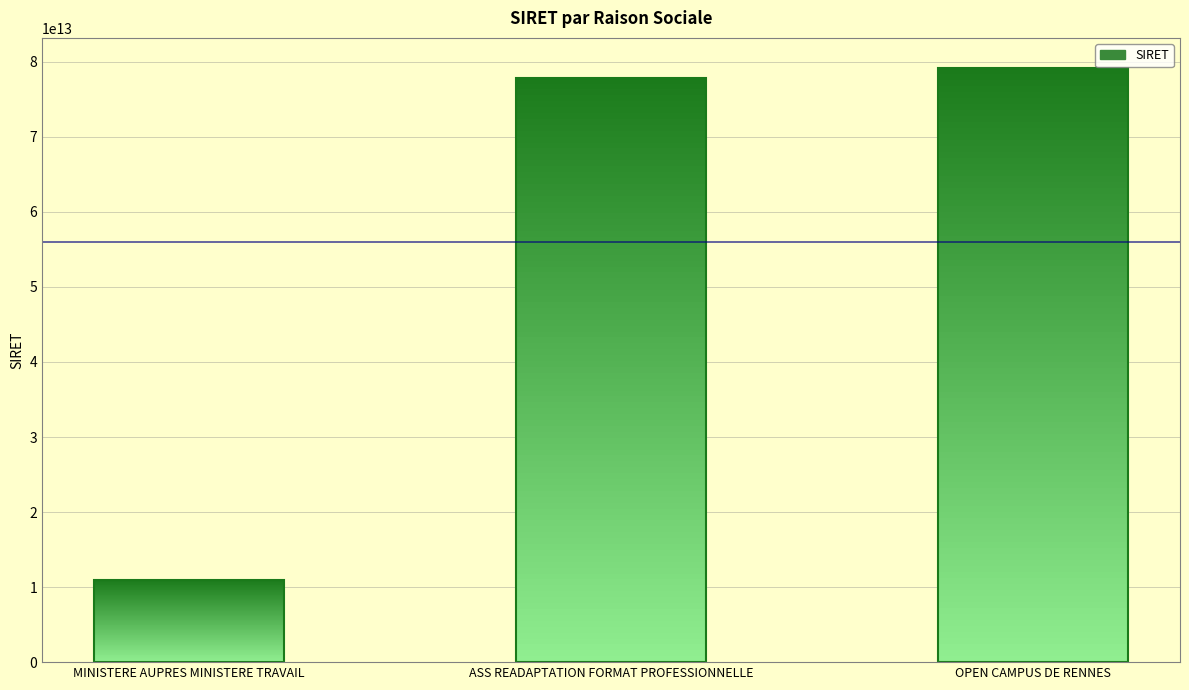

Reading left to right, transcribe all the data shown in this chart.

11000007200014	77895430500018	79232237200022